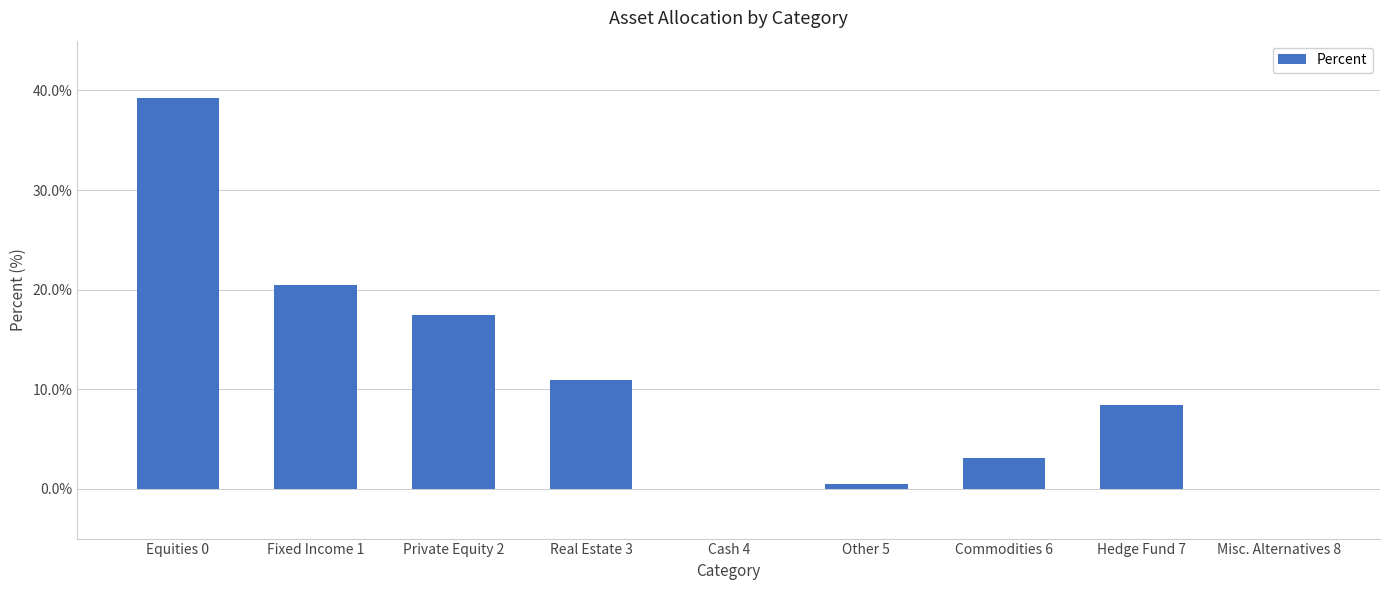

The value at Misc. Alternatives 8 is 0.0. True or false?

True